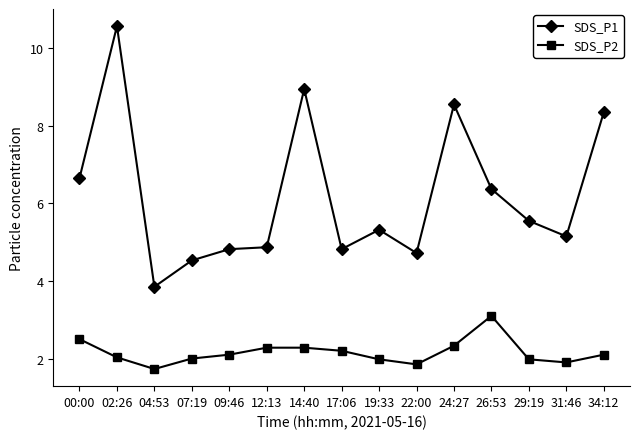

Where does the SDS_P1 series first go above 5?

00:00